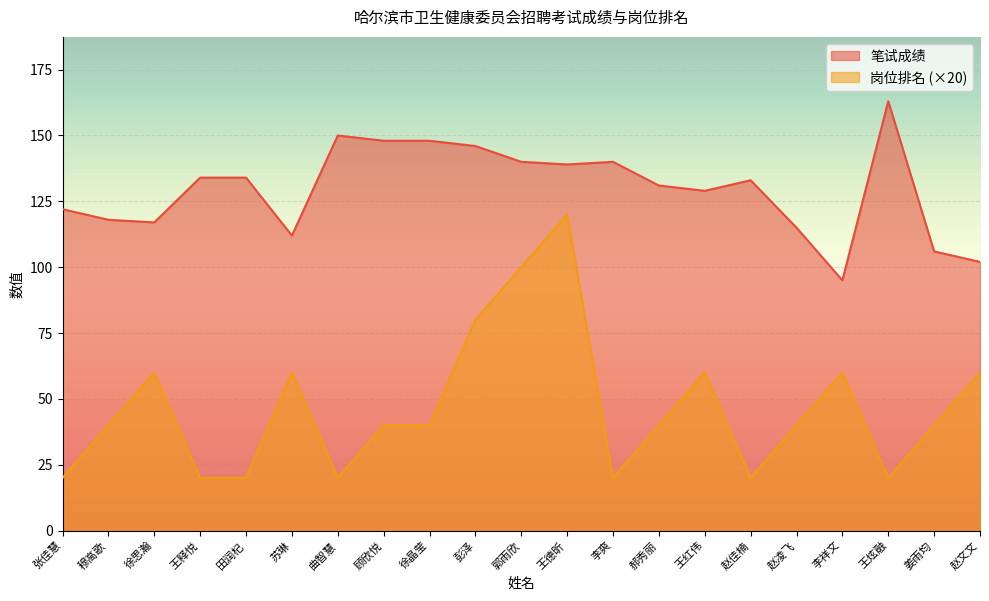

True or false: 岗位排名 and 笔试成绩 intersect in this chart.

False